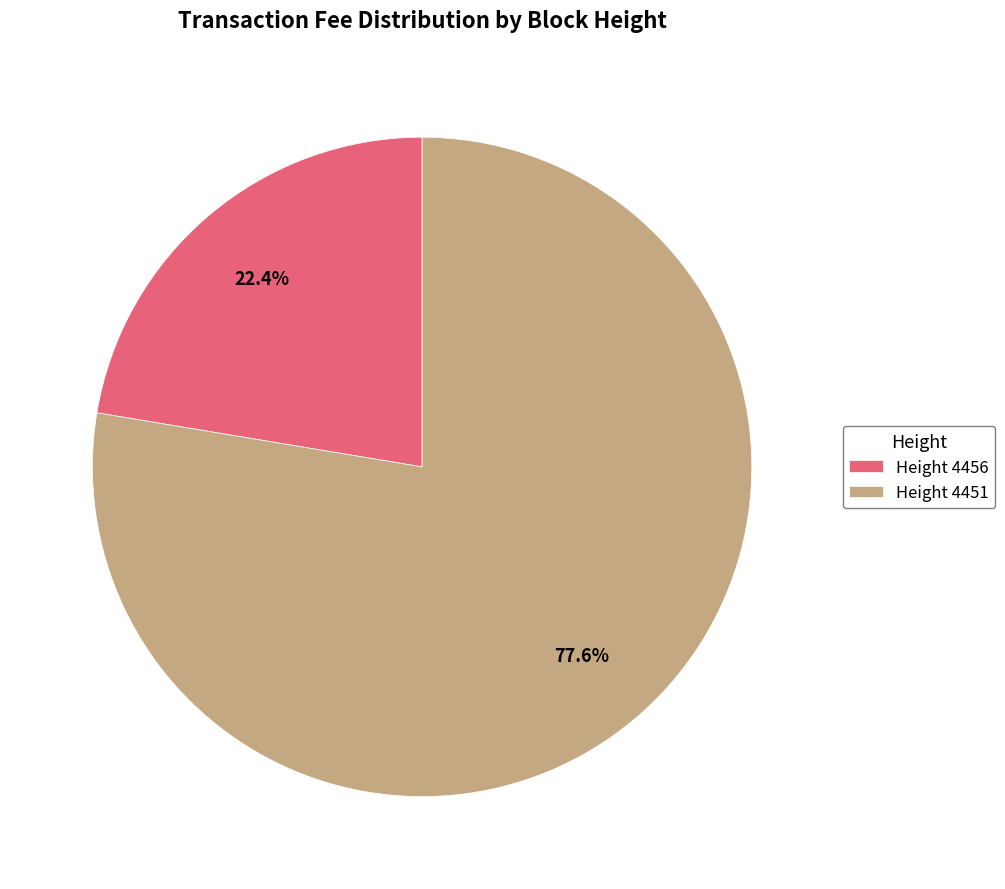

Which slice is the smallest?

Height 4456